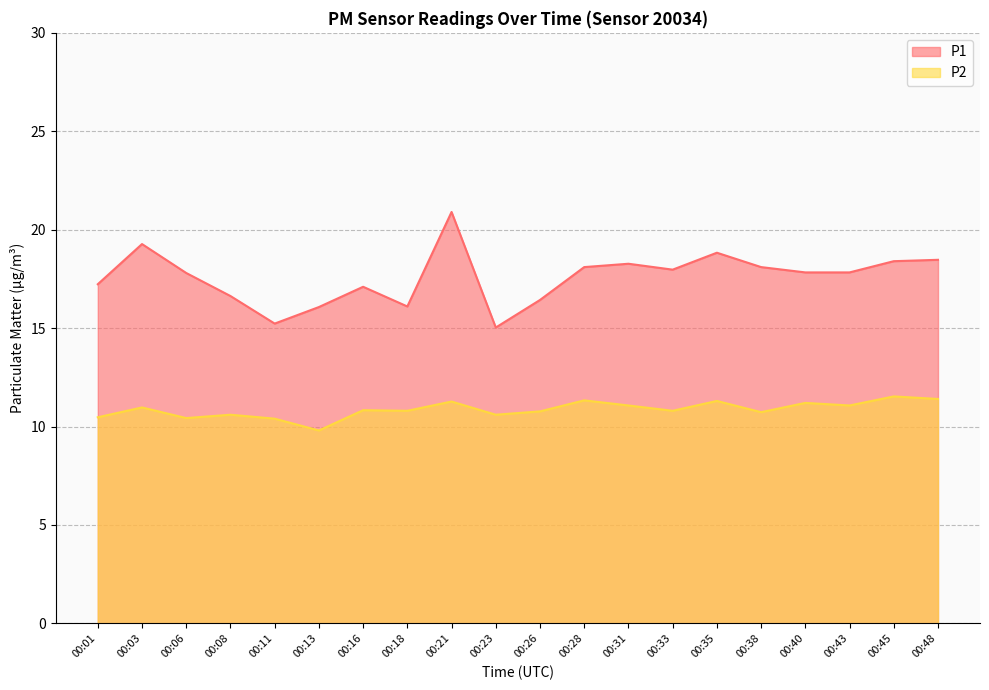

What are all the series names shown in the legend?

P1, P2